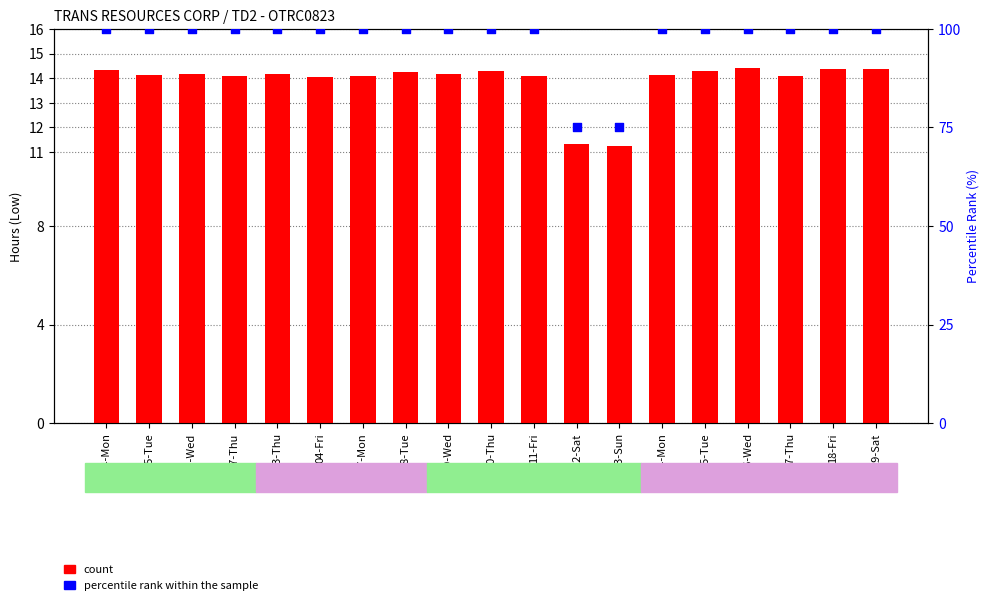

What is the total value across all series at 16-Wed?

114.4